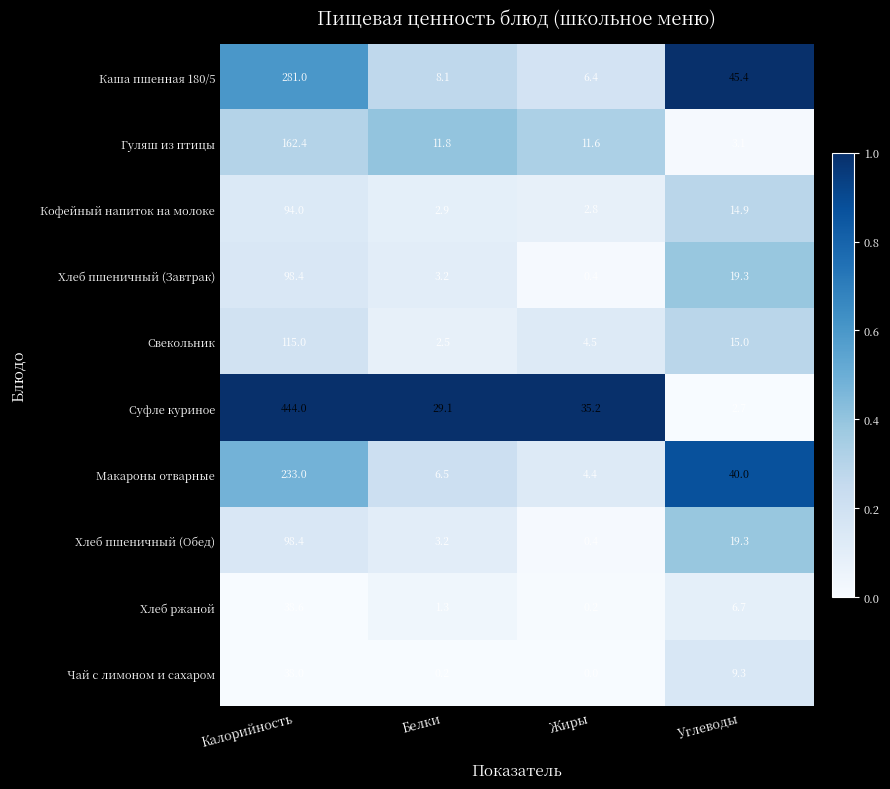

What is the total value across all series at Калорийность?

1602.8